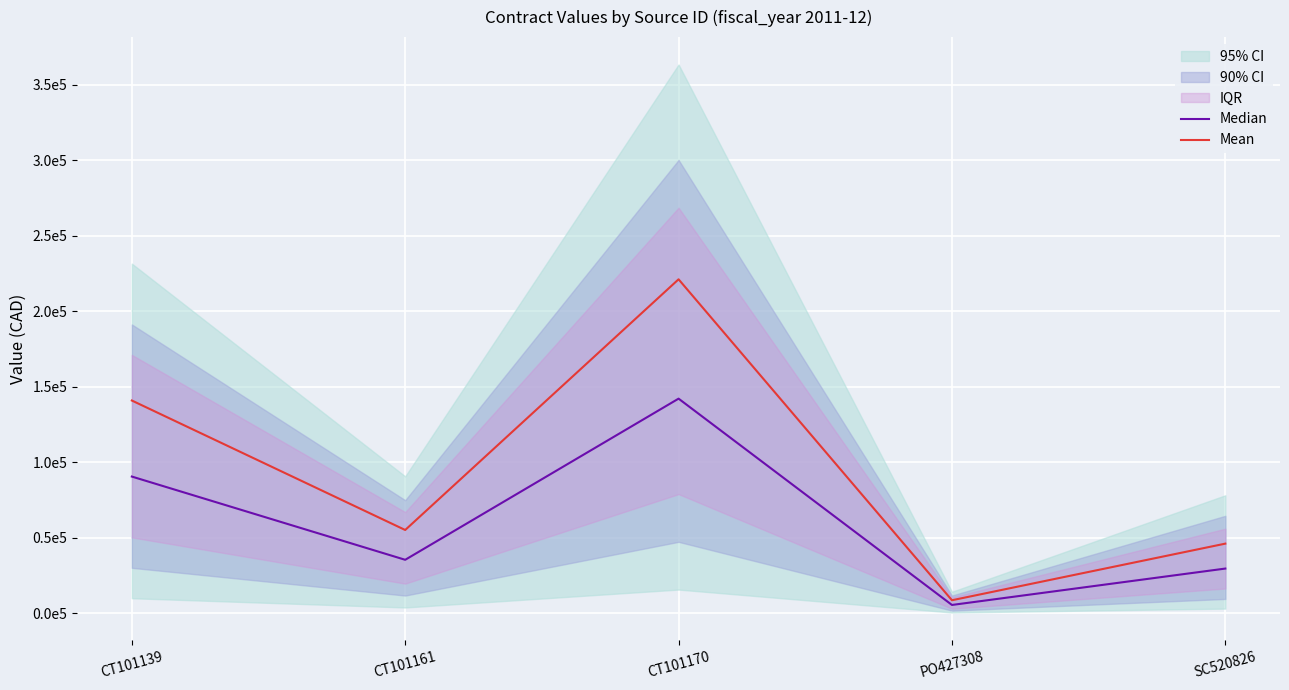

Which series has the largest range (max minus min)?

Mean